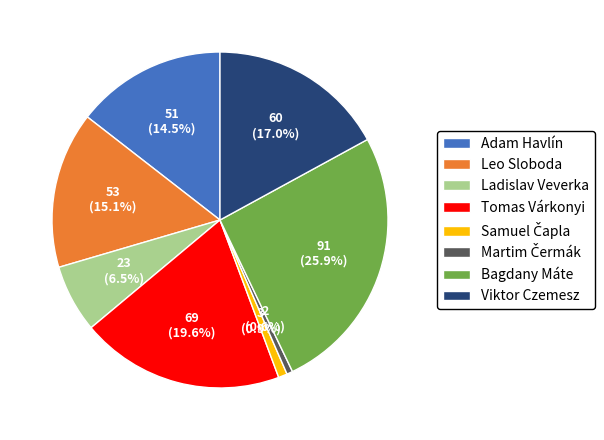

To the nearest percent, what is the difference between the largest and smallest slice percentages?

25%